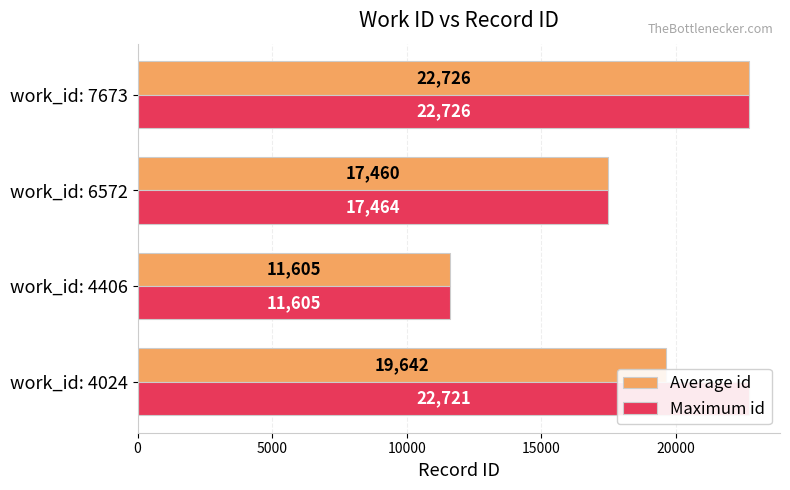

Rank the categories by Average id value from lowest to highest.

work_id: 4406, work_id: 6572, work_id: 4024, work_id: 7673